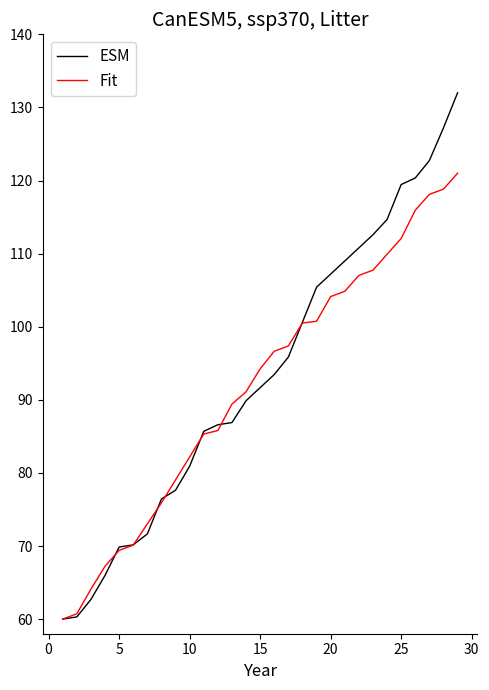

List the series in order of their overall mean, highest first.

ESM, Fit